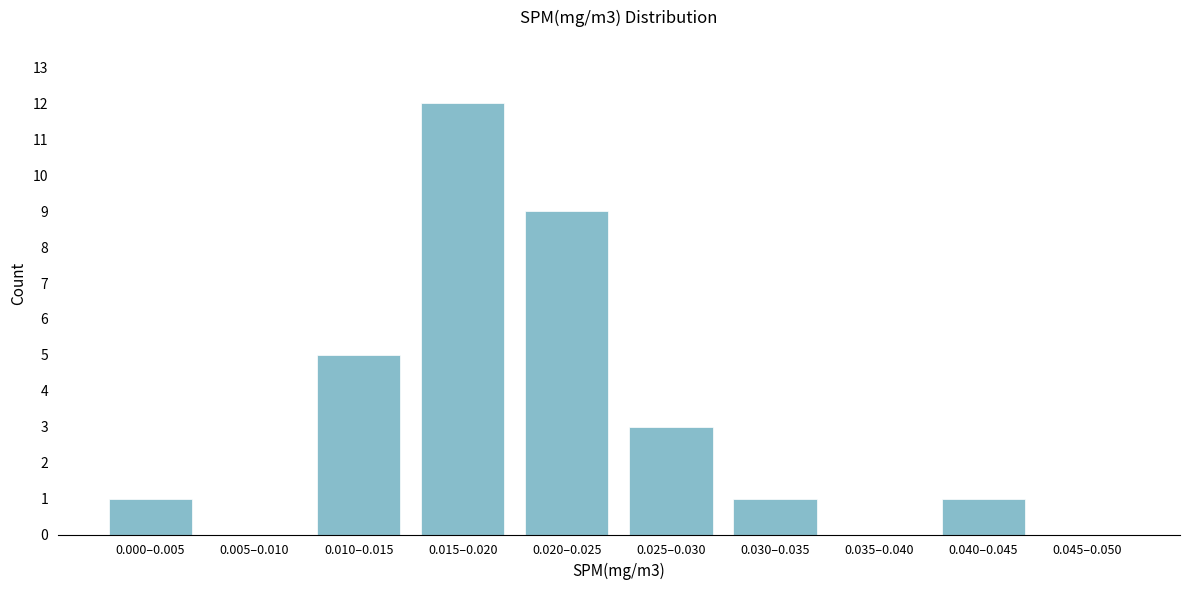

Reading right to left, extract all data points from this chart.

0.045–0.050=0	0.040–0.045=1	0.035–0.040=0	0.030–0.035=1	0.025–0.030=3	0.020–0.025=9	0.015–0.020=12	0.010–0.015=5	0.005–0.010=0	0.000–0.005=1